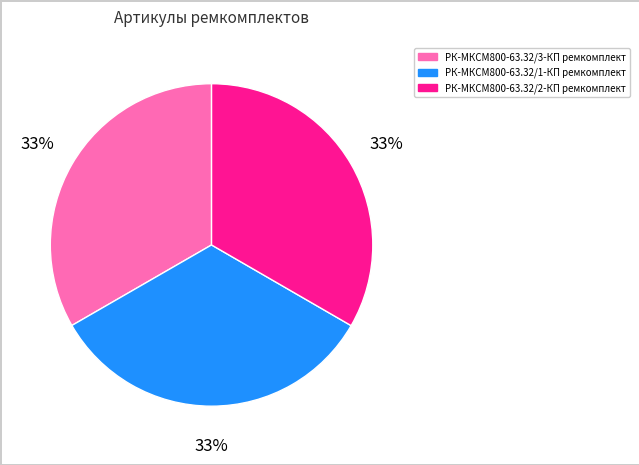

Does any single category account for the majority?

No